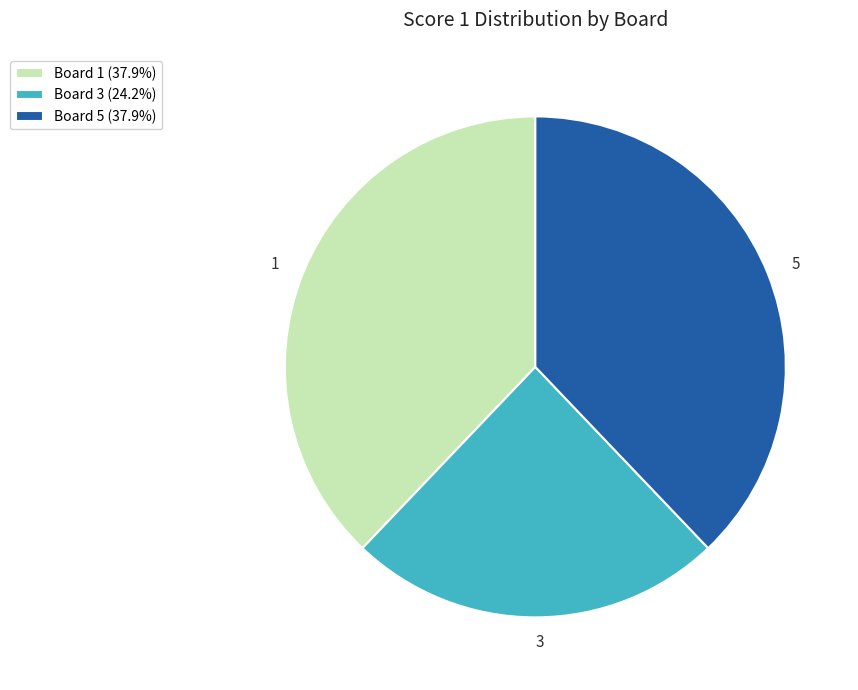

Combined, do Board 1 (37.9%) and Board 5 (37.9%) account for over 50%?

Yes